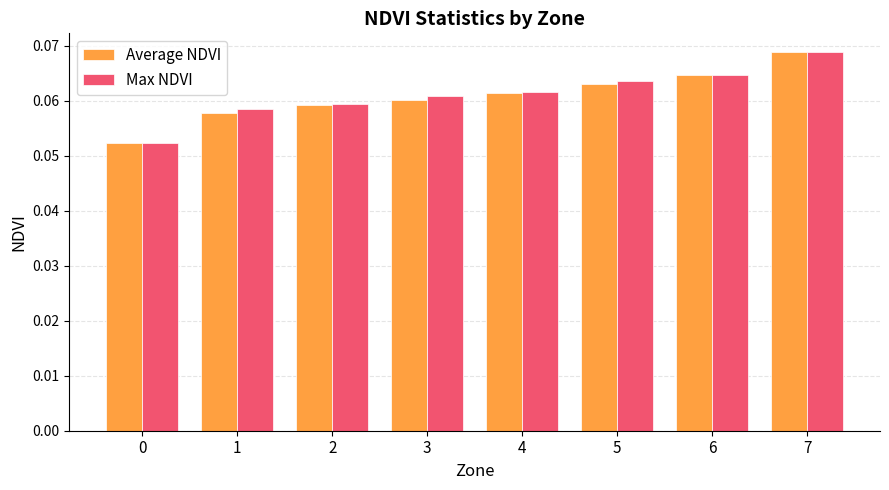

At which label does Average NDVI reach its peak?

7